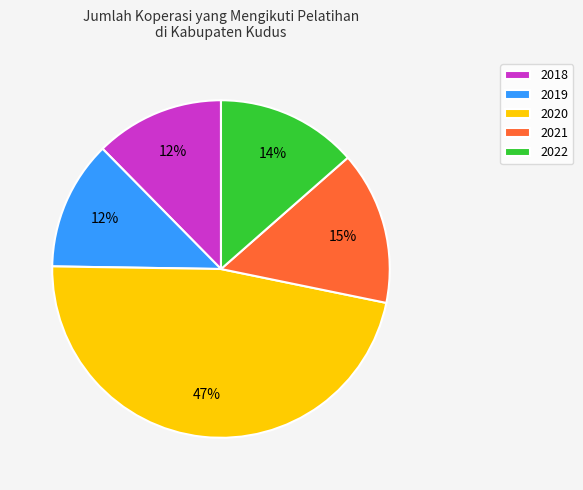

Combined, do 2019 and 2018 account for over 50%?

No